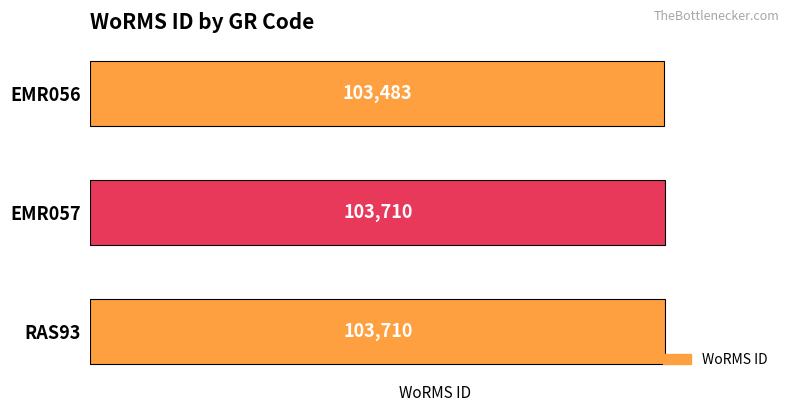

What position from the top is EMR056?

1